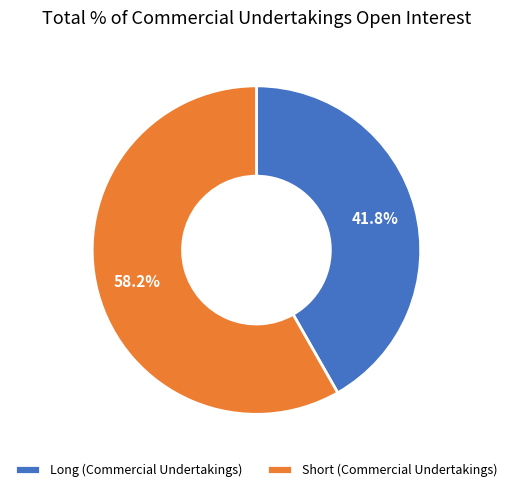

To the nearest percent, what percentage of the pie is Long (Commercial Undertakings)?

42%